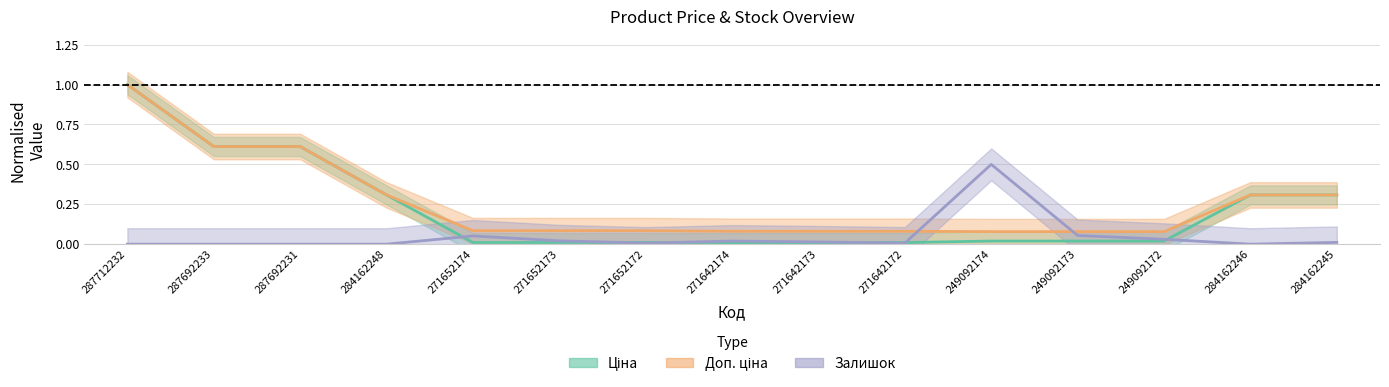

What is the sum of the Залишок values at 249092173 and 271652174?

0.1